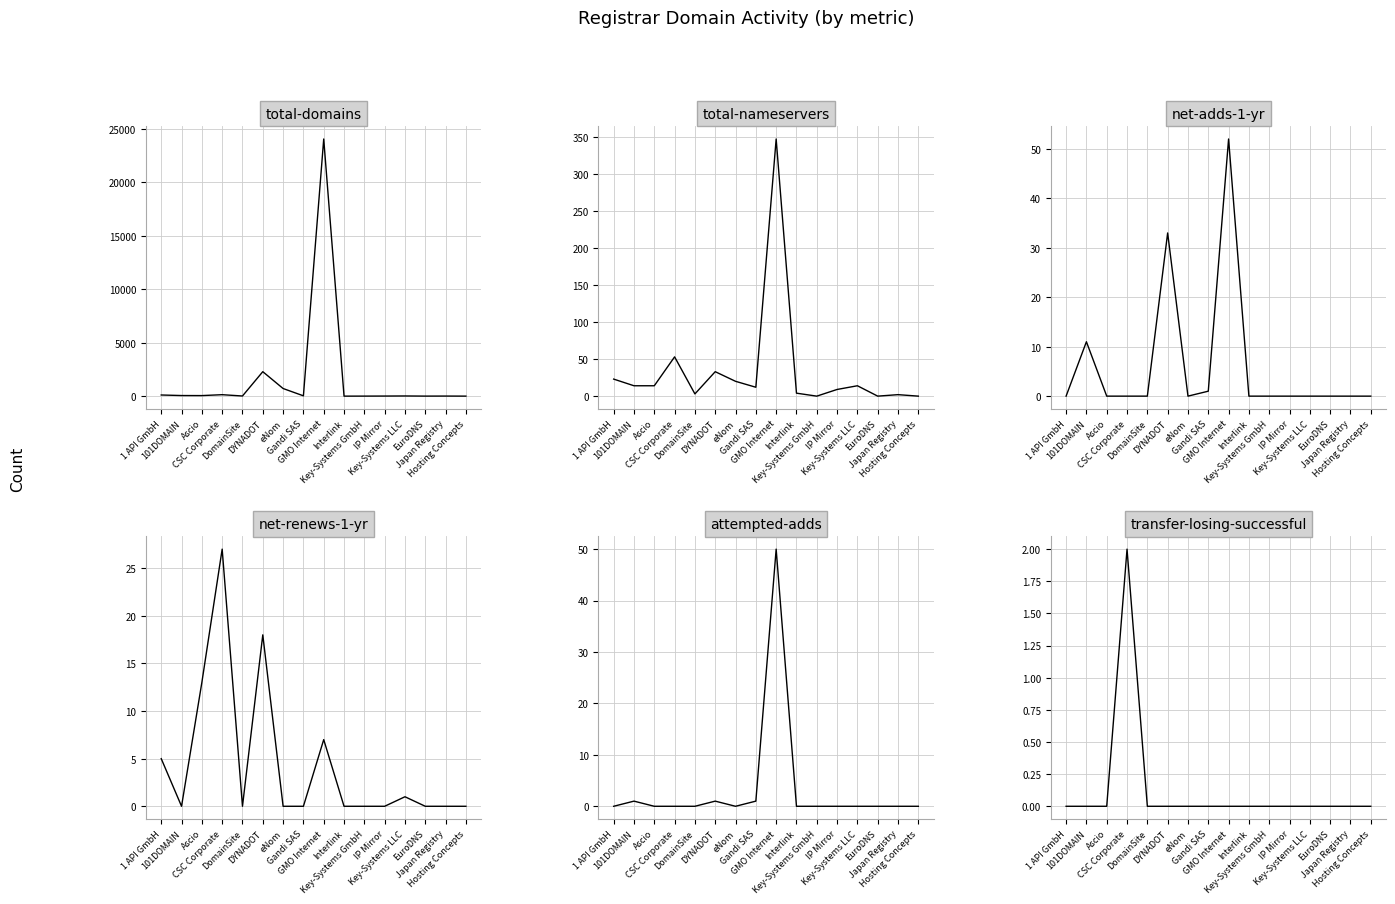

What is the difference between the total-domains values at Japan Registry and Interlink?

7